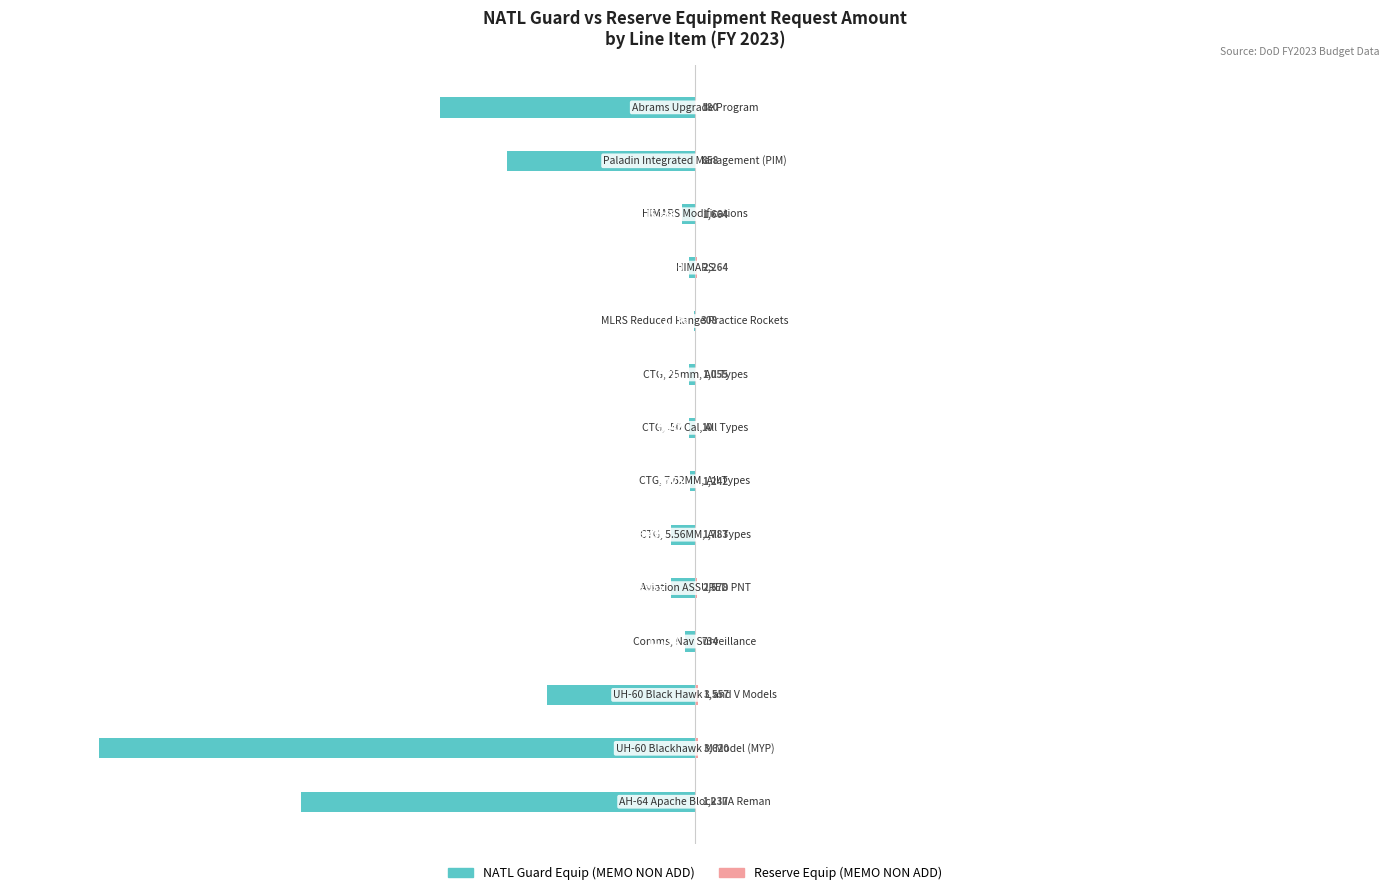

What is the total value across all series at 11?

-1.9